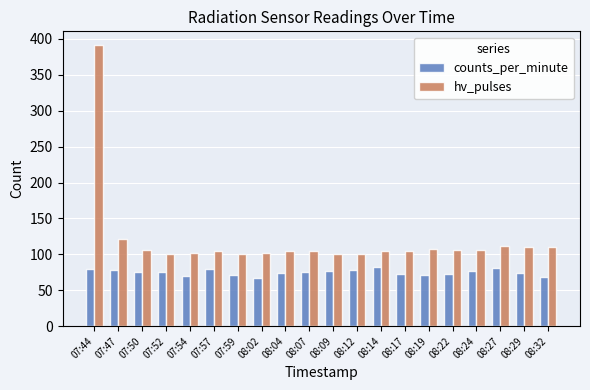

How many bars are there in total?

40